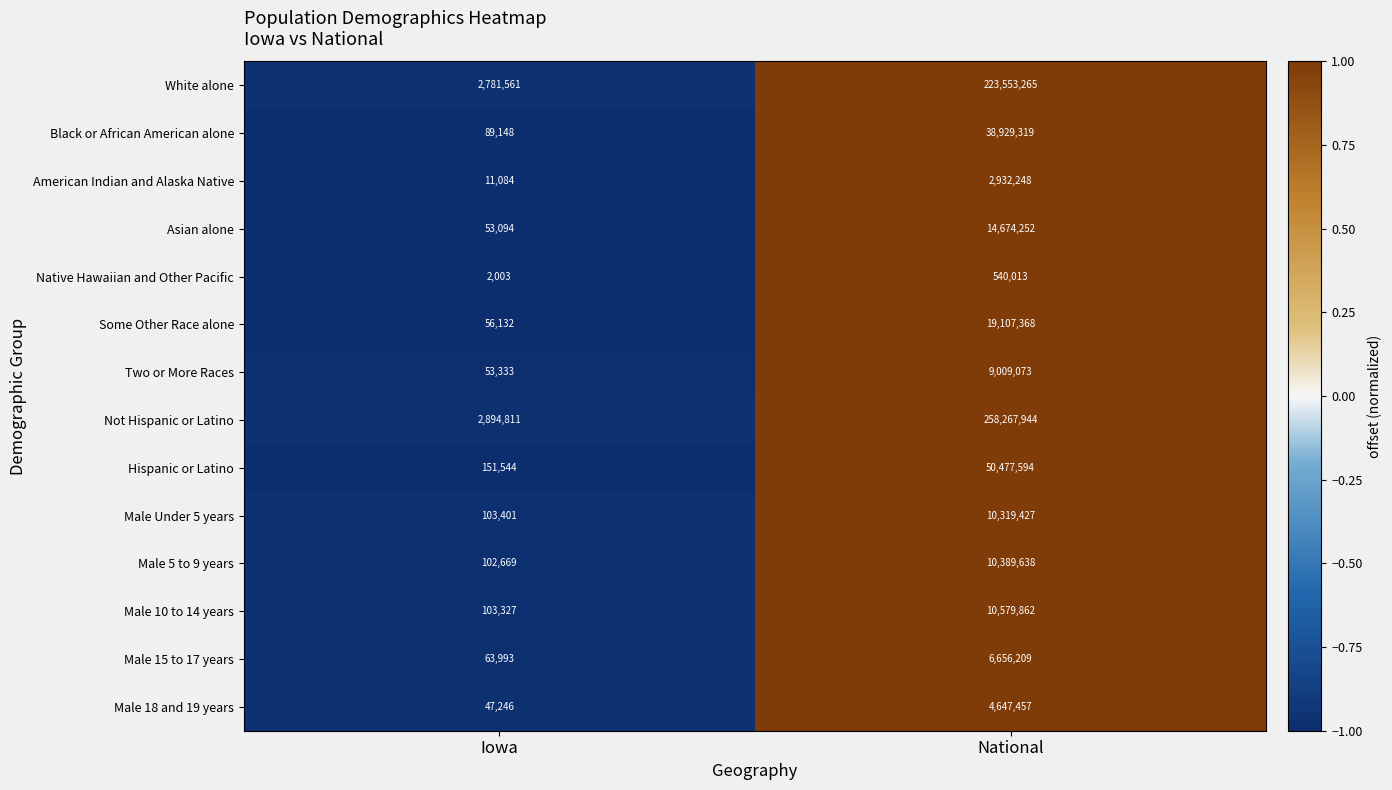

Reading left to right, transcribe all the data shown in this chart.

White alone: 2781561	223553265
Black or African American alone: 89148	38929319
American Indian and Alaska Native: 11084	2932248
Asian alone: 53094	14674252
Native Hawaiian and Other Pacific: 2003	540013
Some Other Race alone: 56132	19107368
Two or More Races: 53333	9009073
Not Hispanic or Latino: 2894811	258267944
Hispanic or Latino: 151544	50477594
Male Under 5 years: 103401	10319427
Male 5 to 9 years: 102669	10389638
Male 10 to 14 years: 103327	10579862
Male 15 to 17 years: 63993	6656209
Male 18 and 19 years: 47246	4647457